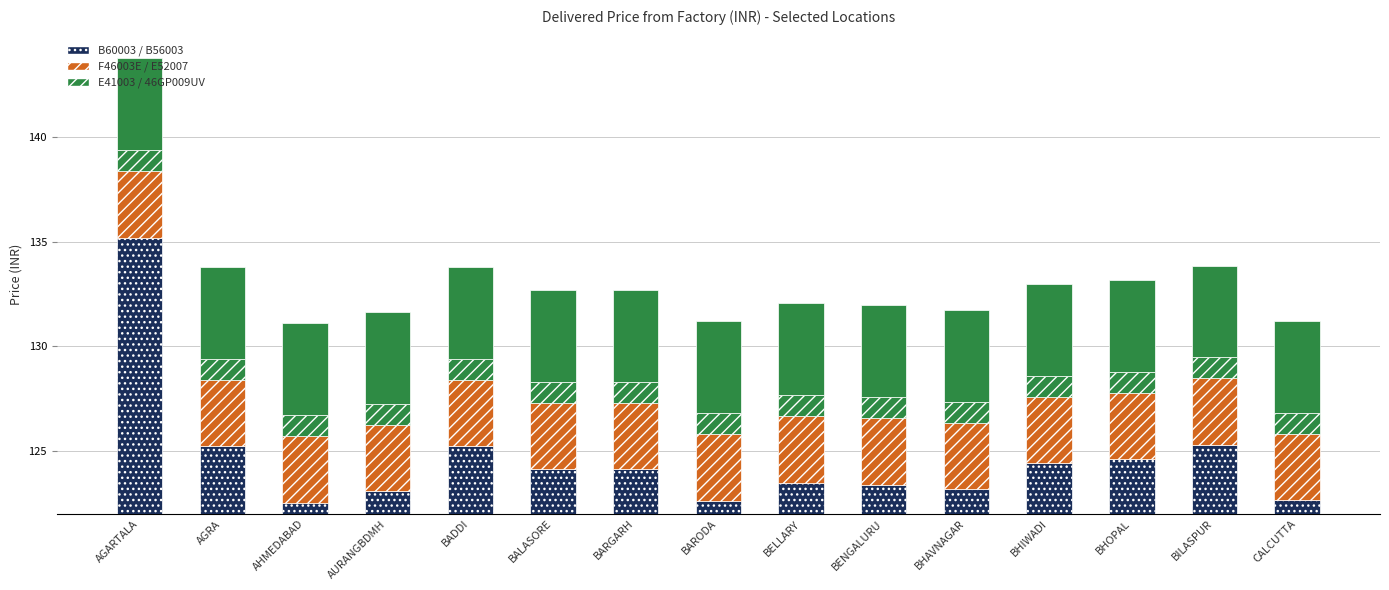

Which series has the largest range (max minus min)?

B60003